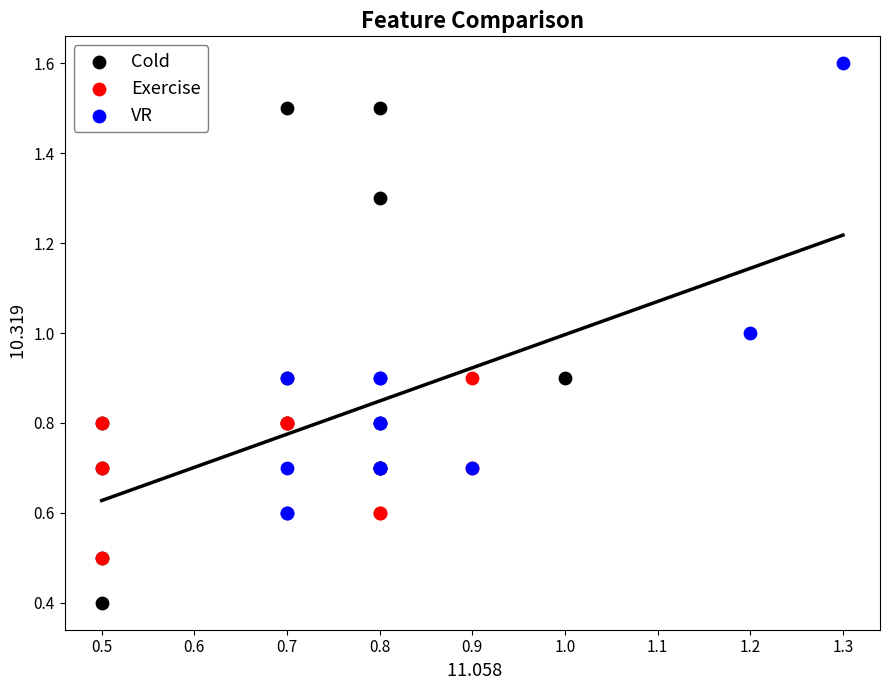

Which series has the widest spread of Y values?

Cold